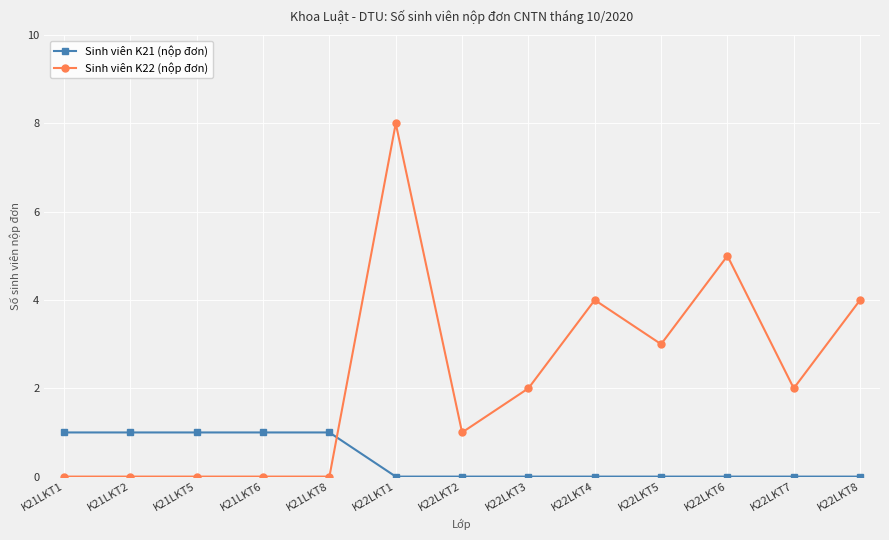

What is the label of the 4th point from the right?

K22LKT5